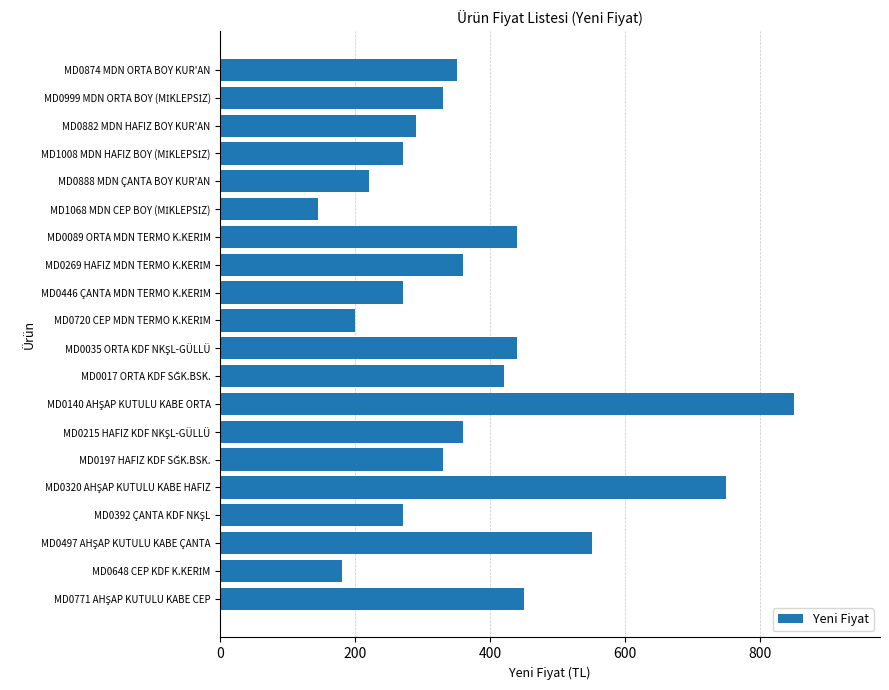

Is it true that the value at MD0888 MDN ÇANTA BOY KUR'AN is 220?

True